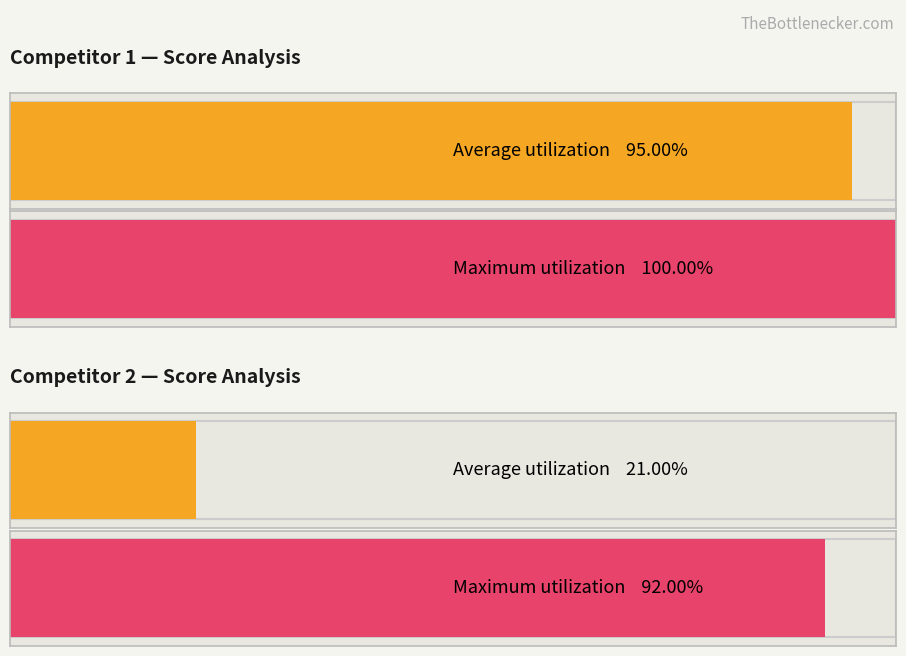

Which has a higher value, 18 or 9?

18